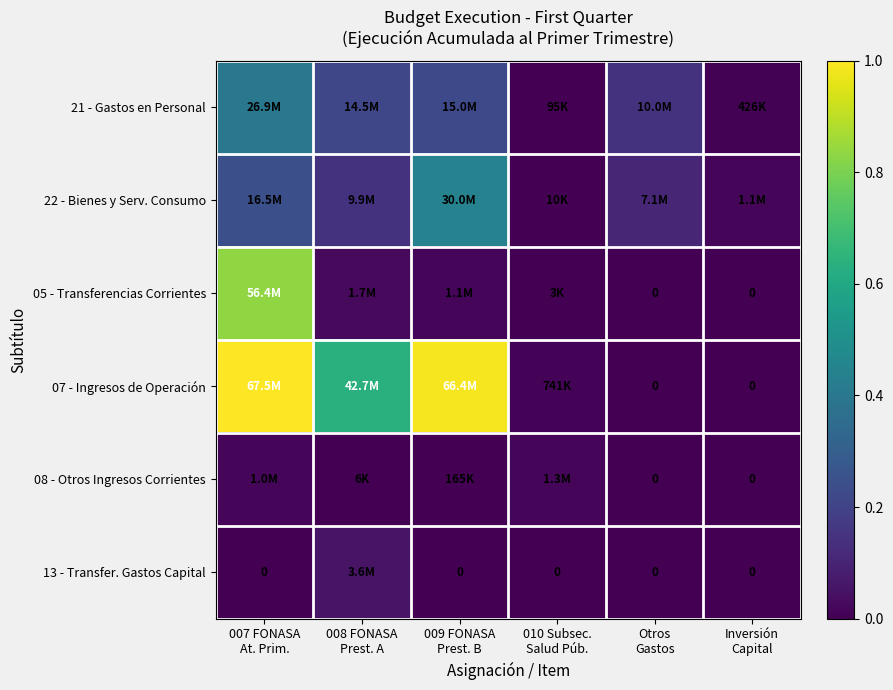

Rank the categories by 08 - Otros Ingresos Corrientes value from highest to lowest.

010 Subsec. Salud Púb., 007 FONASA At. Prim., 009 FONASA Prest. B, 008 FONASA Prest. A, Otros Gastos, Inversión Capital